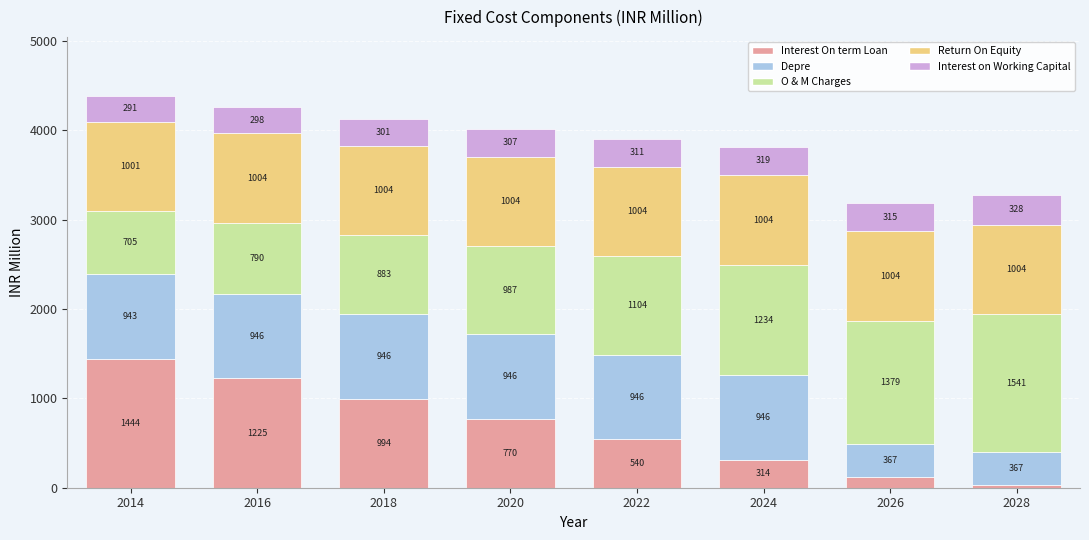

The value of Interest On term Loan at 2016 is 749.0. True or false?

False